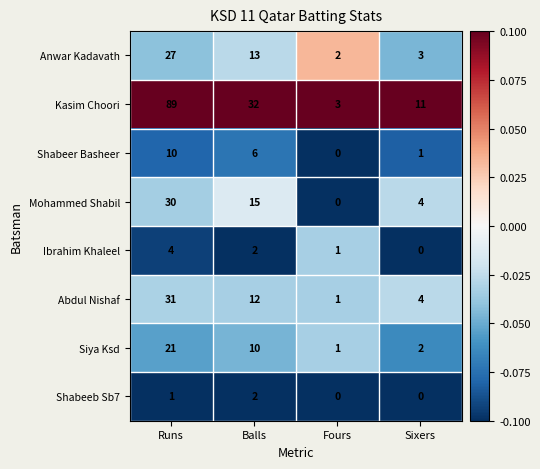

What is the maximum value shown in the chart?

89